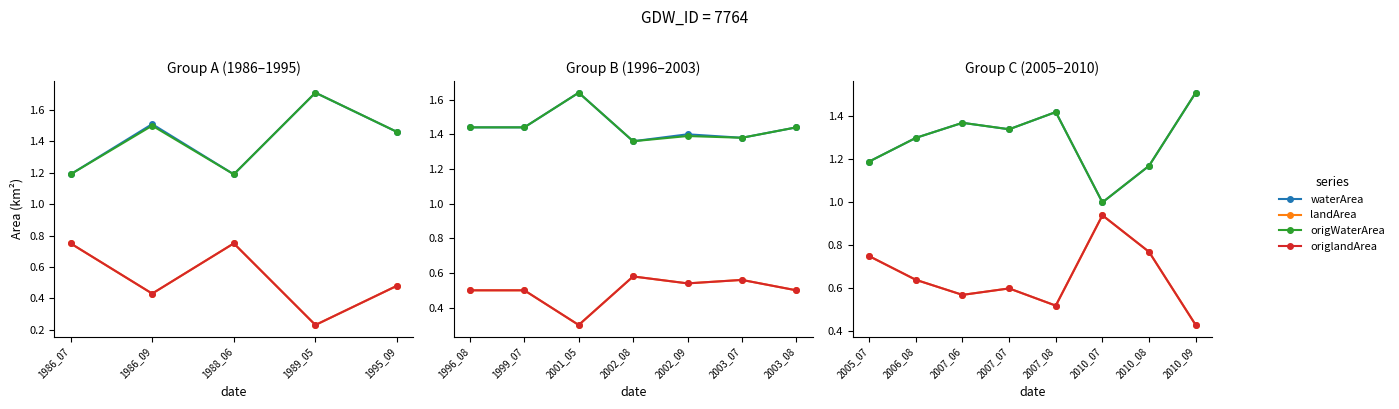

What is the difference between the origWaterArea values at 2007_06 and 2010_07?

0.4